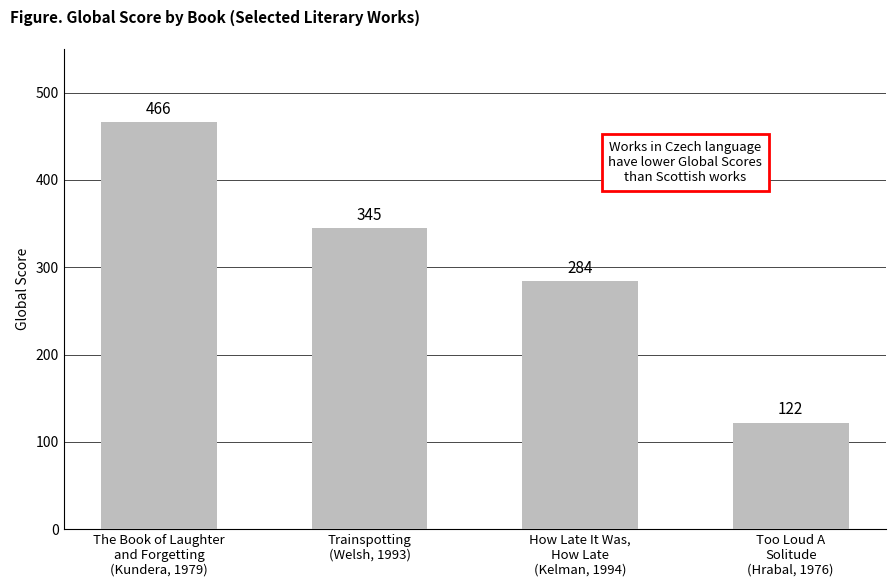

At which label does the data first exceed 345?

The Book of Laughter
and Forgetting
(Kundera, 1979)